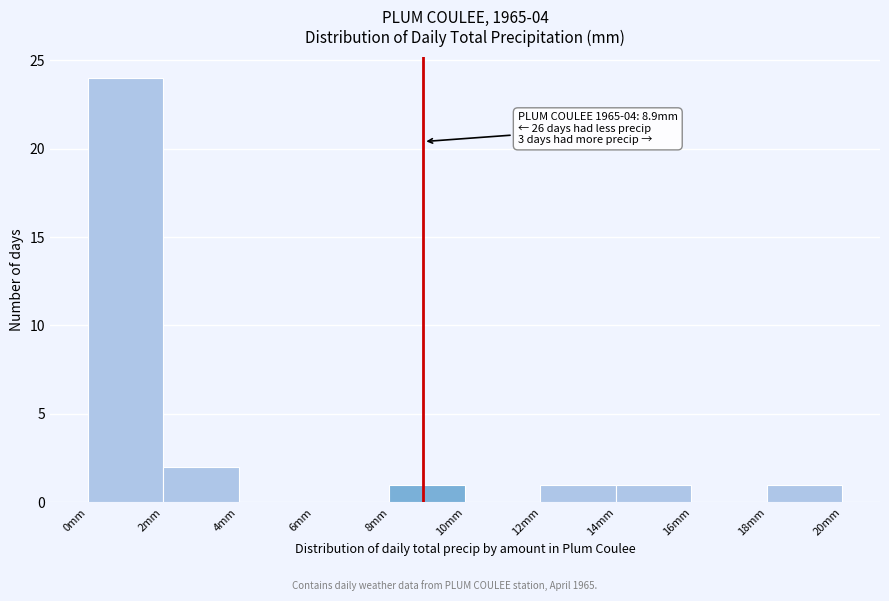

Which range on the x-axis has the tallest bar?

0 to 2